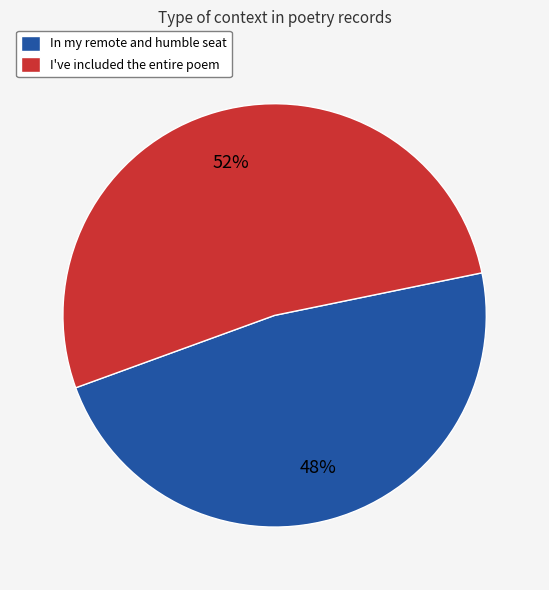

To the nearest percent, what is the combined percentage of In my remote and humble seat and I've included the entire poem?

100%